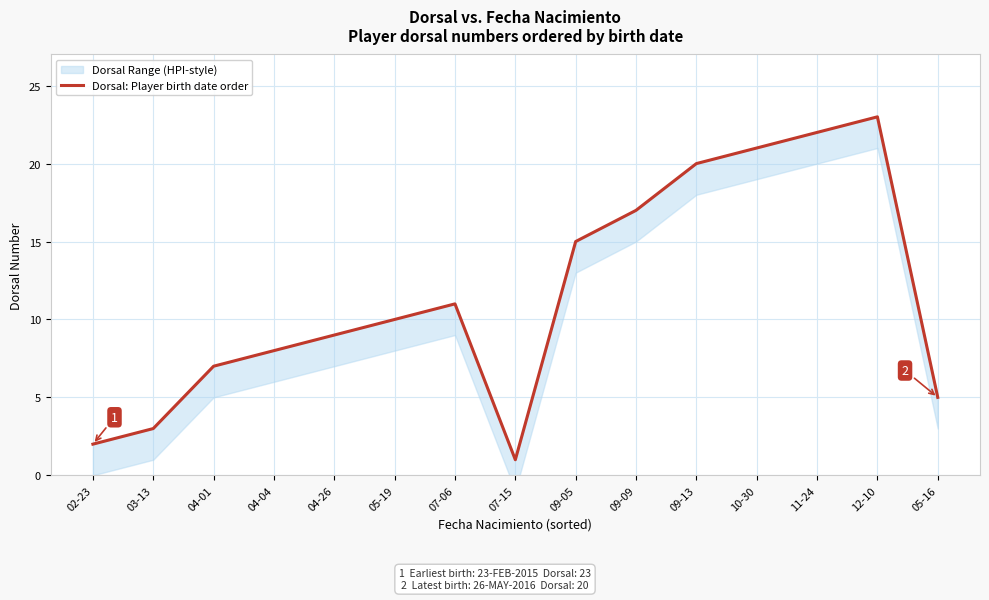

What is the sum of all values?

174